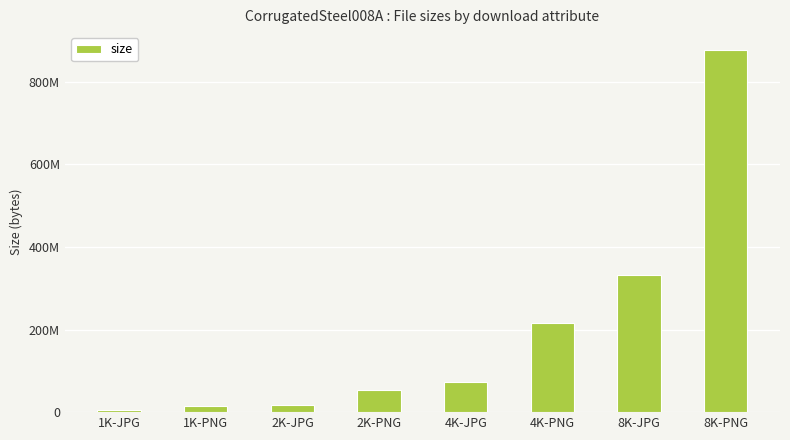

The value at 2K-PNG is 53639468. True or false?

True